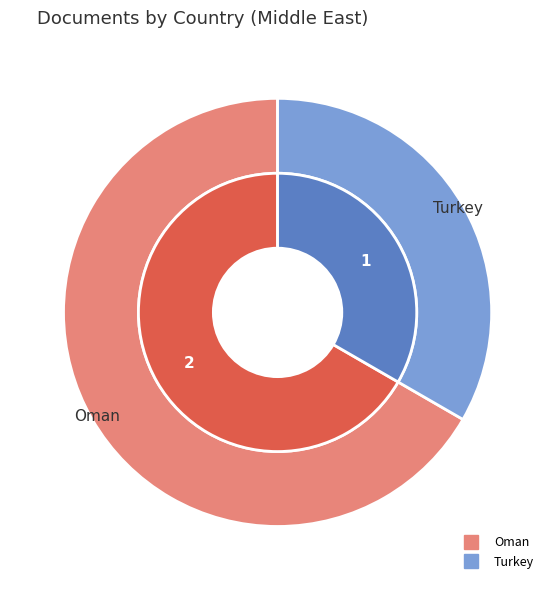

What is the change in value from Oman to Turkey?

-1